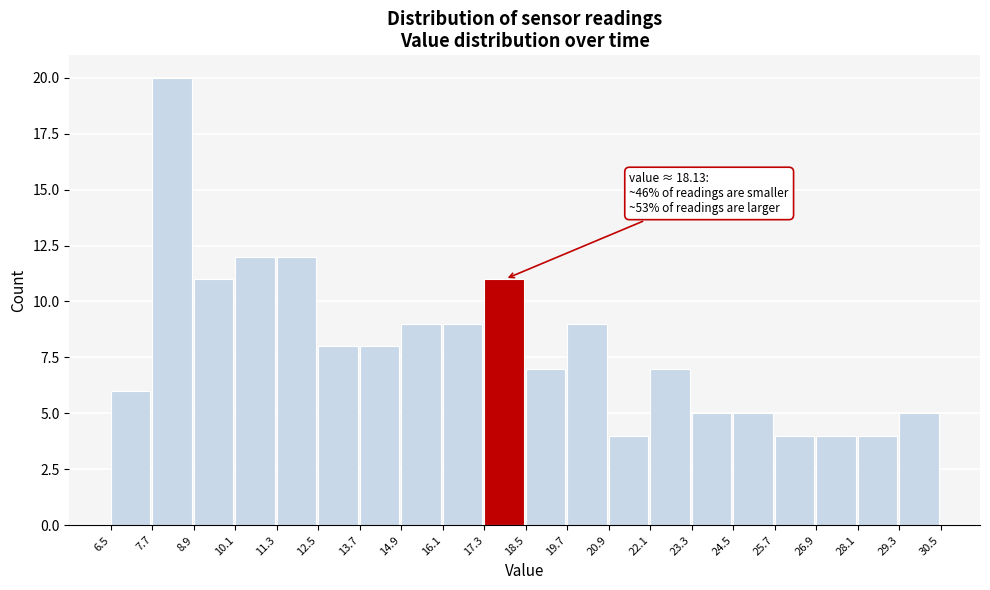

Which range on the x-axis has the tallest bar?

7.7 to 8.9